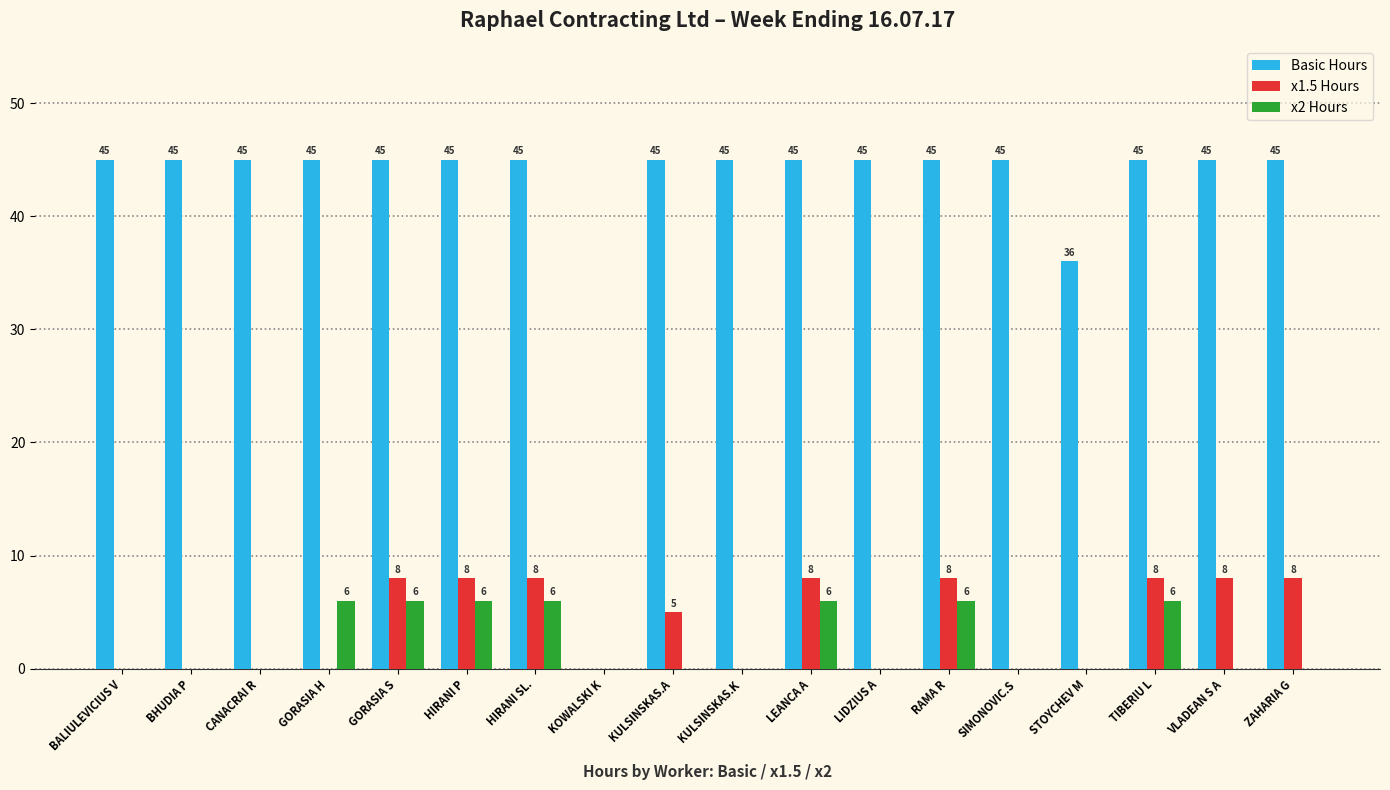

Count the number of categories in the chart.

18